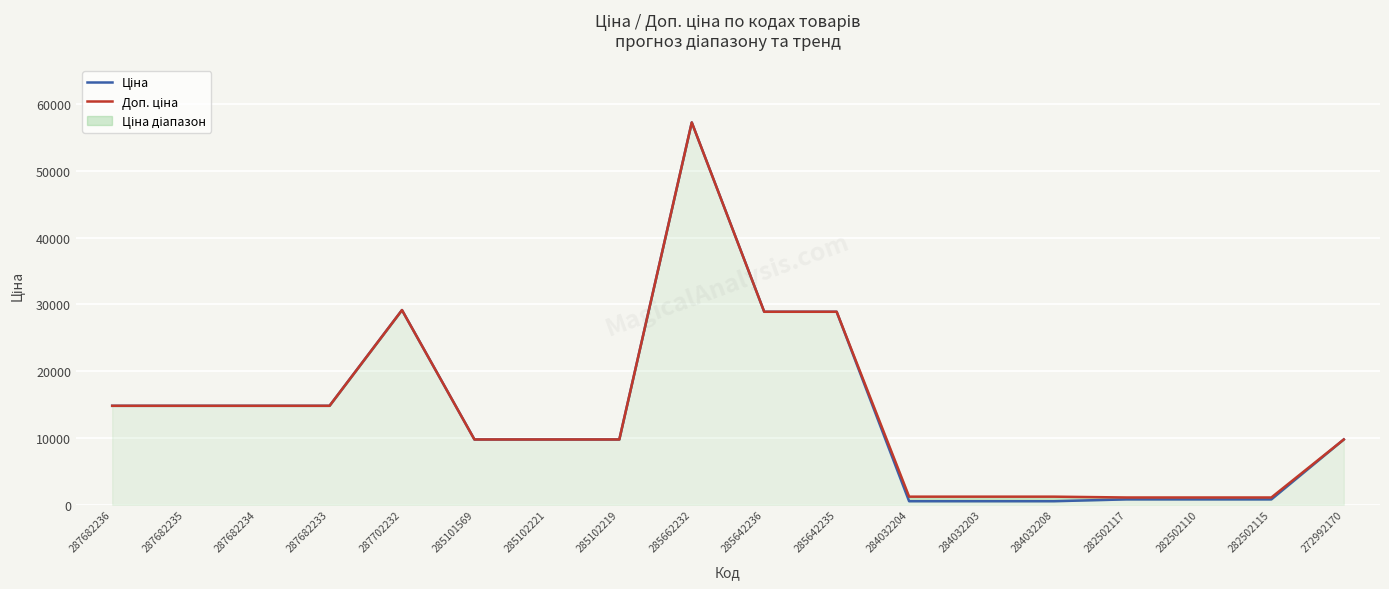

What is the value of the Ціна point at the 7th from the left?

9775.5